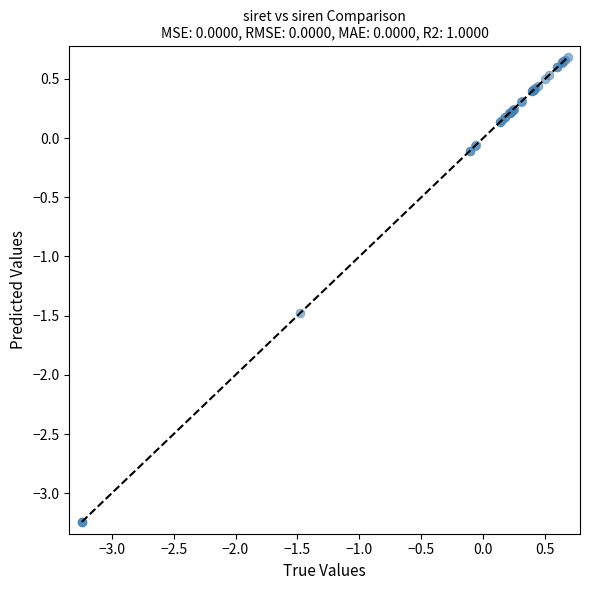

What Y value in the scatter plot is closest to -1?

-1.5